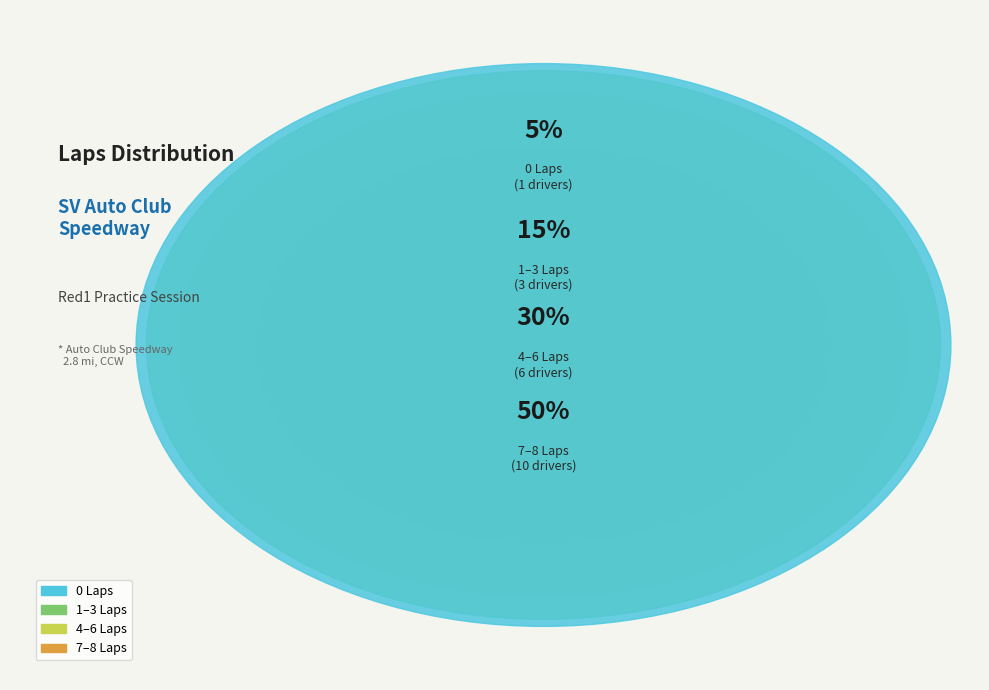

Is it true that Ted Ballou is 1% of the pie?

False